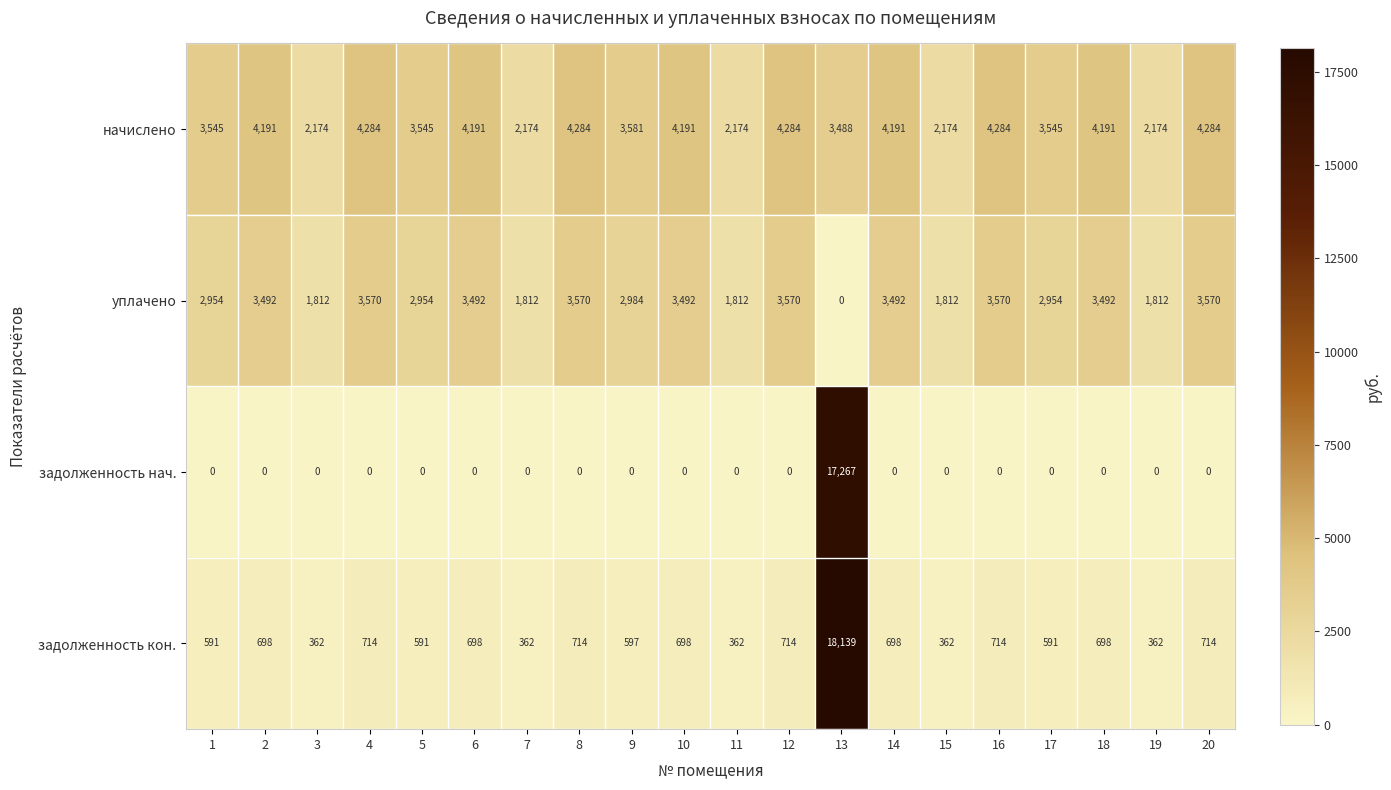

At how many categories does at least one series exceed 16862?

1